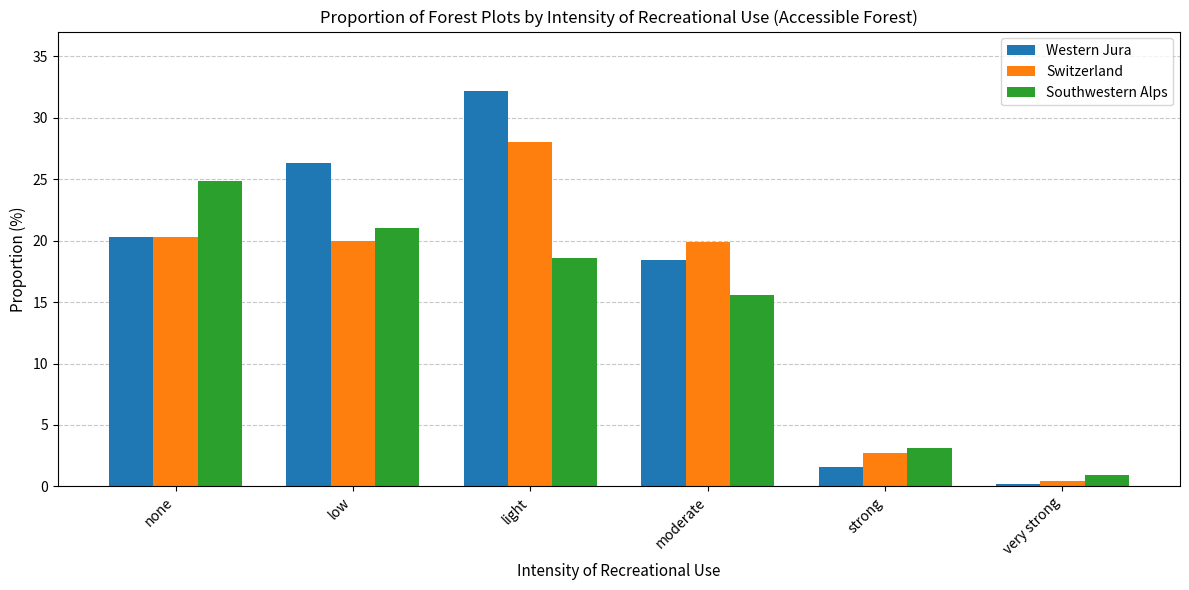

What is the label of the 2nd bar from the right?

strong